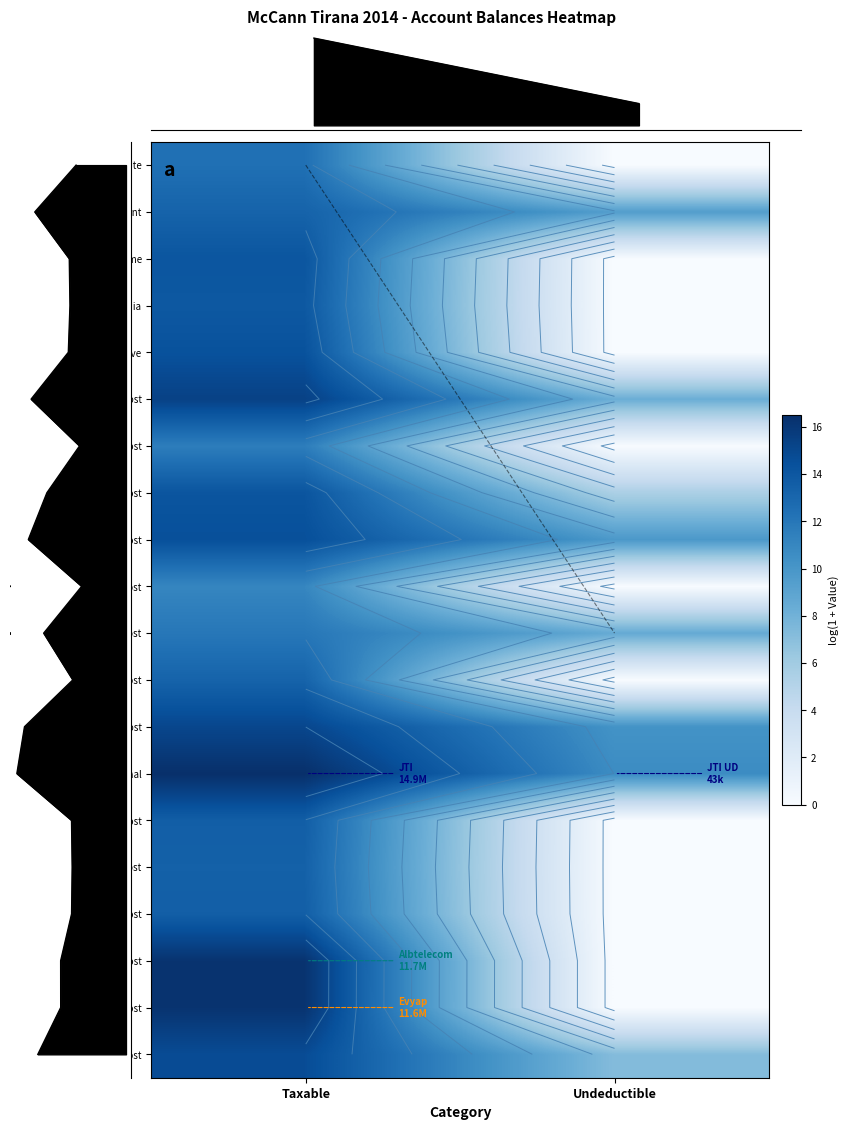

What is the total value across all series at Undeductible?

69.8